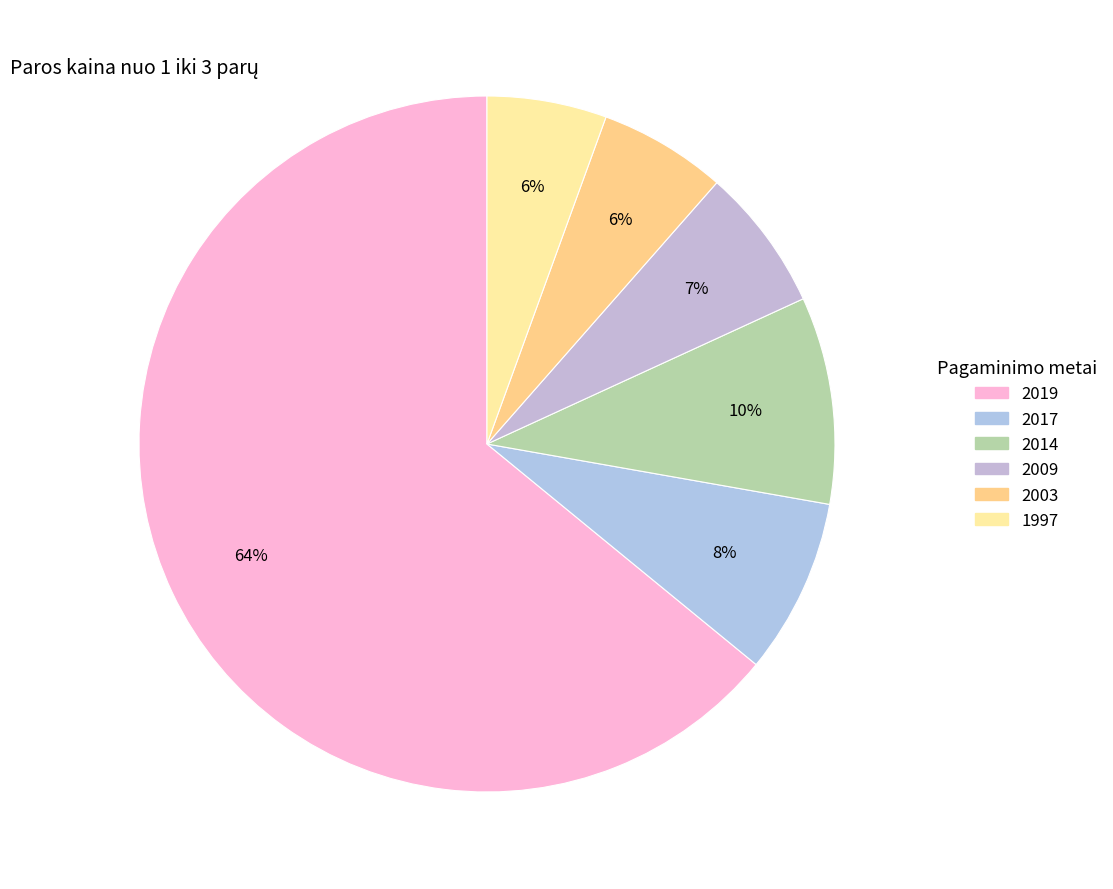

How many segments does this pie chart have?

6